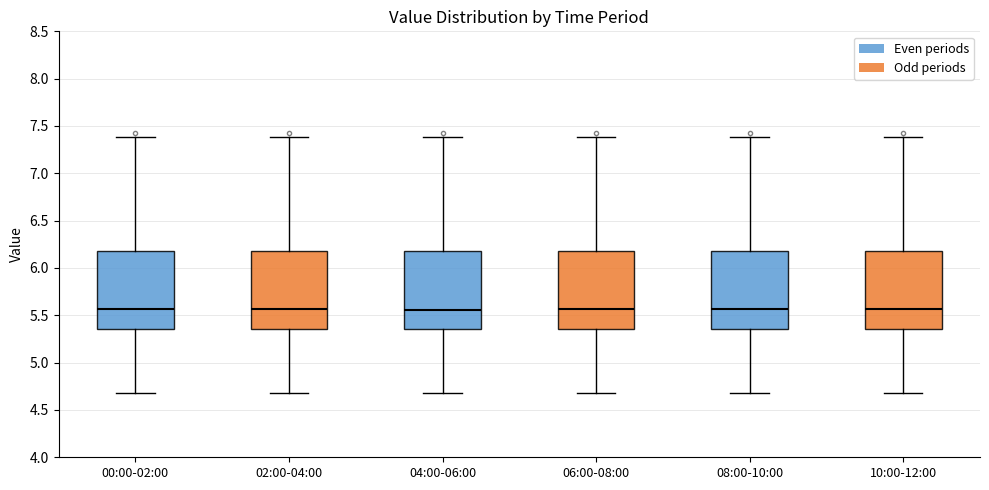

Where is the upper edge of the box for 02:00-04:00 on the y-axis? The values are not printed on the chart, so give them approximately, as read against the axis.

6.20